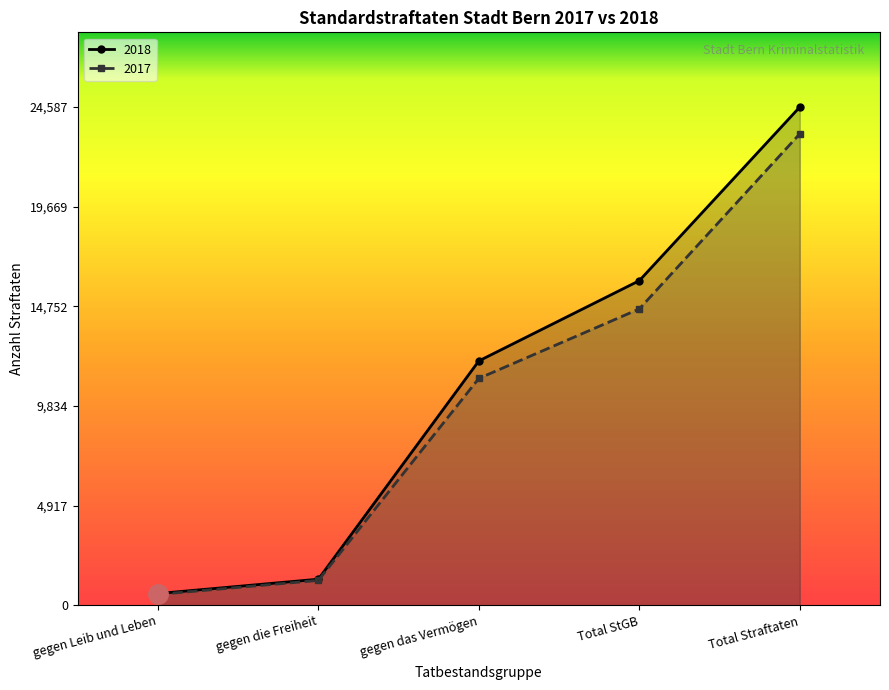

Does the chart display data point markers on the line(s)?

Yes